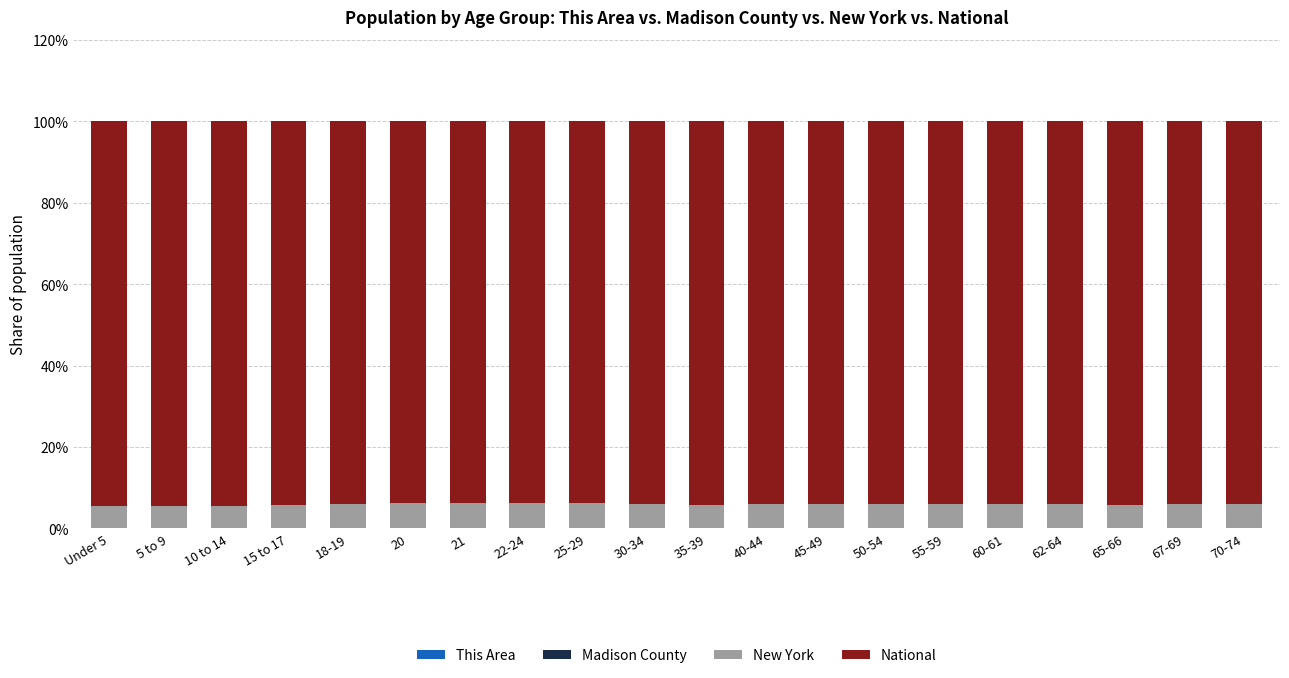

Which series has the largest range (max minus min)?

National